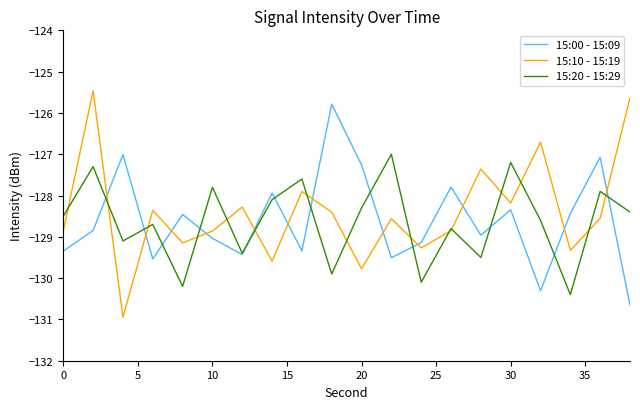

Rank the series by their maximum value, from lowest to highest.

15:20 - 15:29, 15:00 - 15:09, 15:10 - 15:19